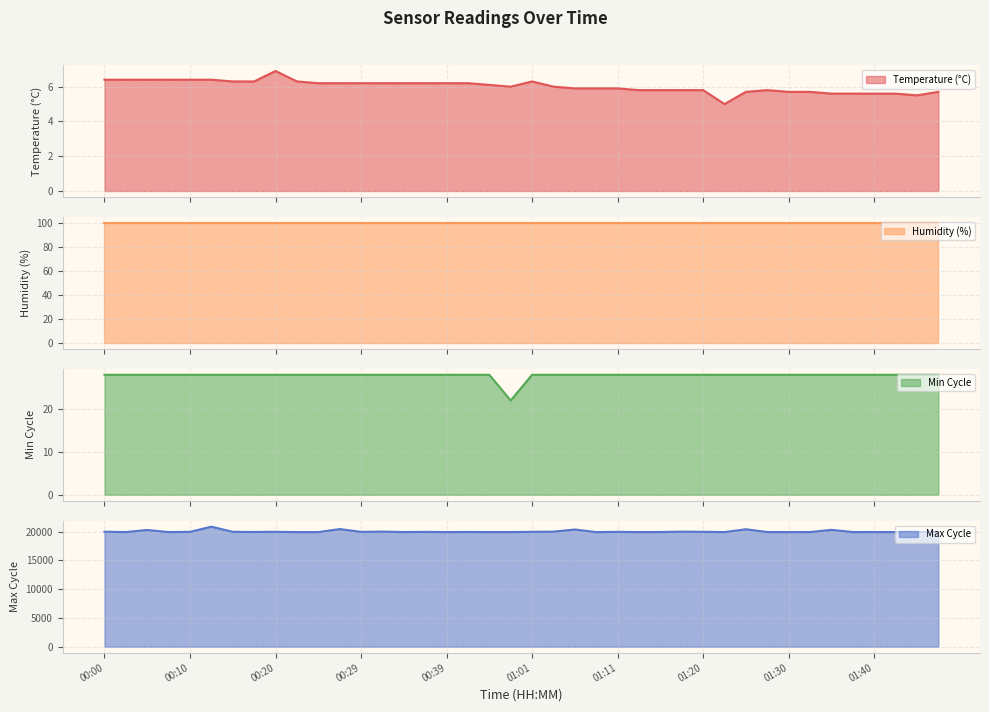

How many interior local valleys does the Max_cycle series have?

12